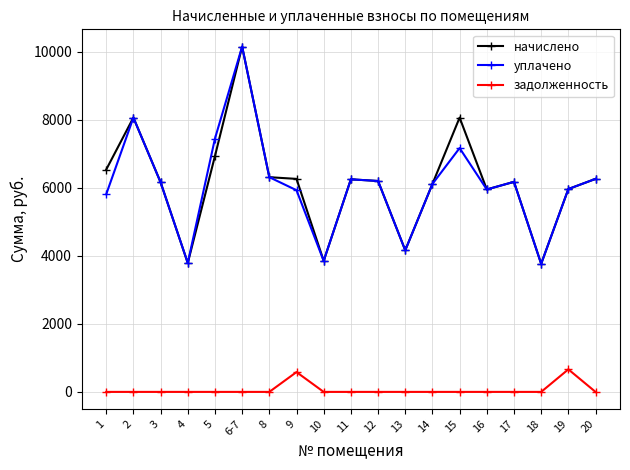

At which category is the sum across all series the highest?

6-7